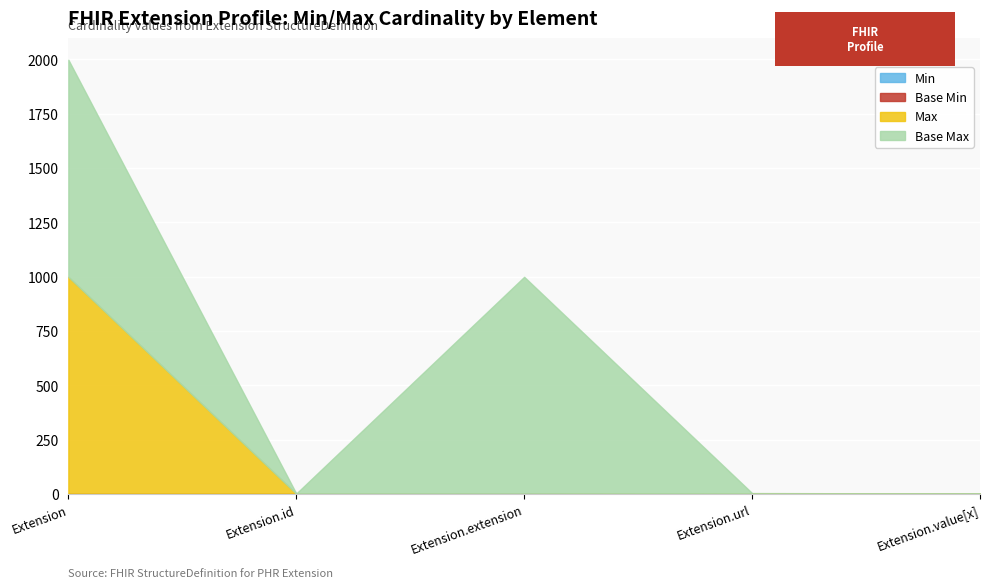

List the labels in order of Min value, smallest first.

Extension, Extension.id, Extension.extension, Extension.value[x], Extension.url